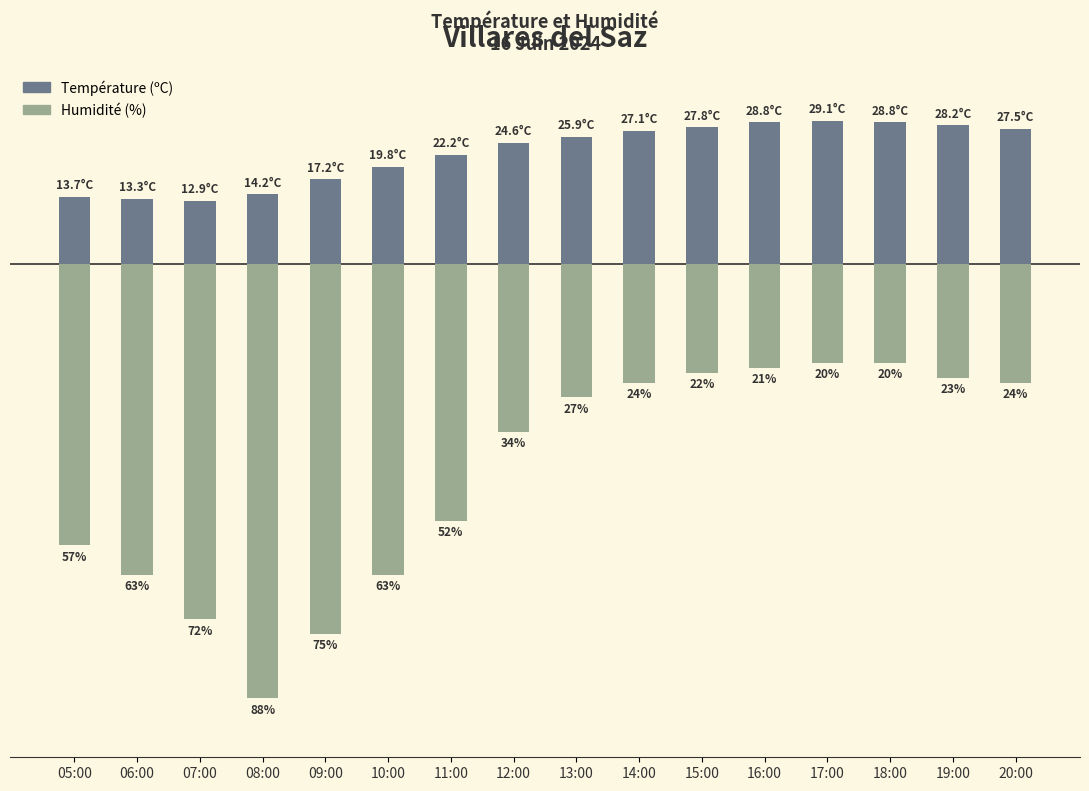

What is the difference between the second highest and second lowest values in the Humidité (%) series?

55.0